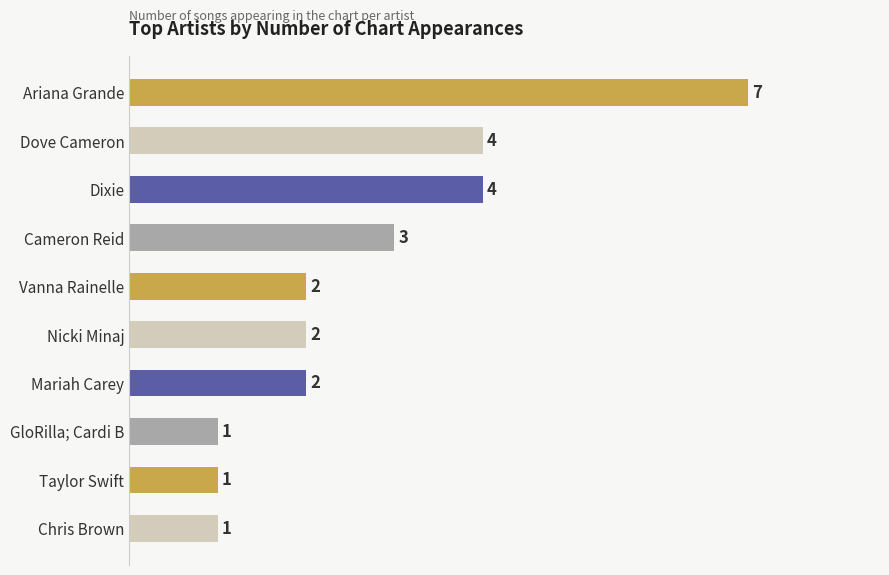

True or false: the data shows 0 at GloRilla; Cardi B.

False